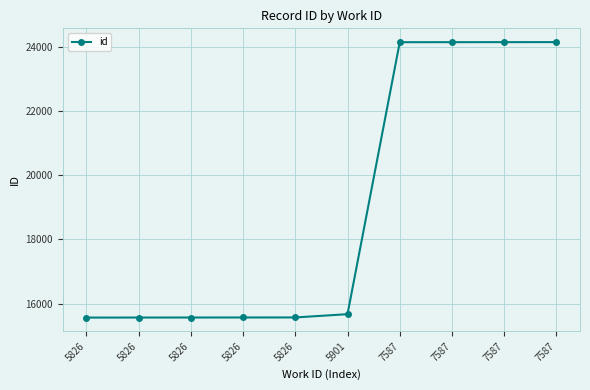

What is the value of the 3rd point from the left?

15562